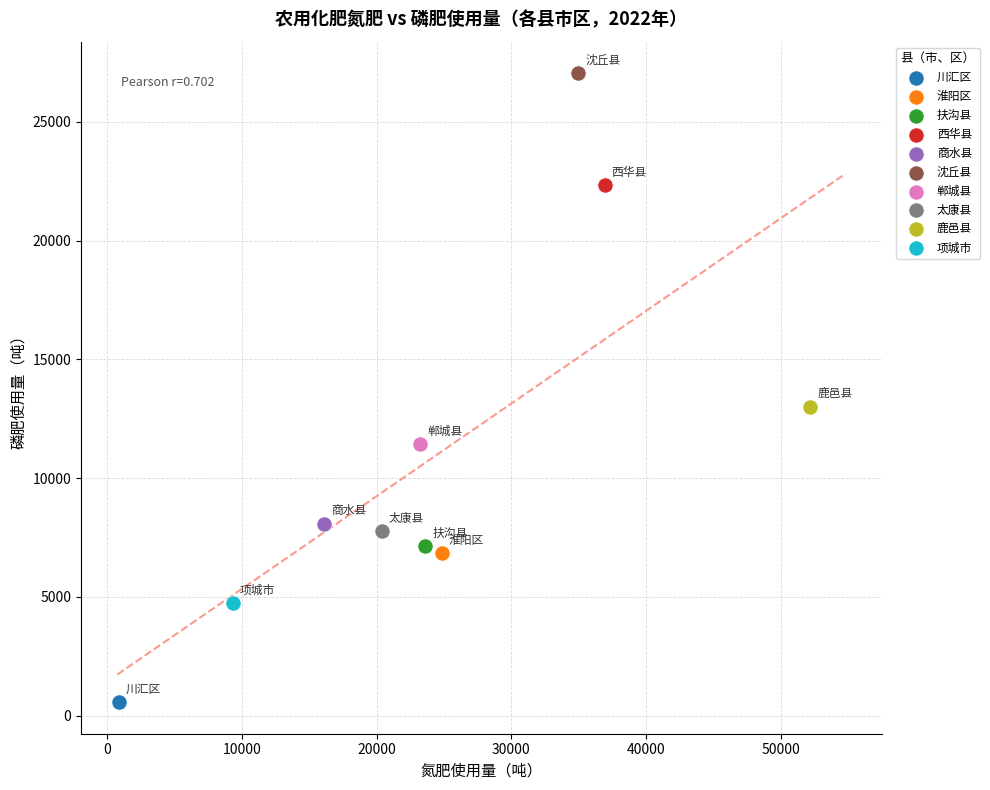

Which series contains the lowest Y value?

川汇区